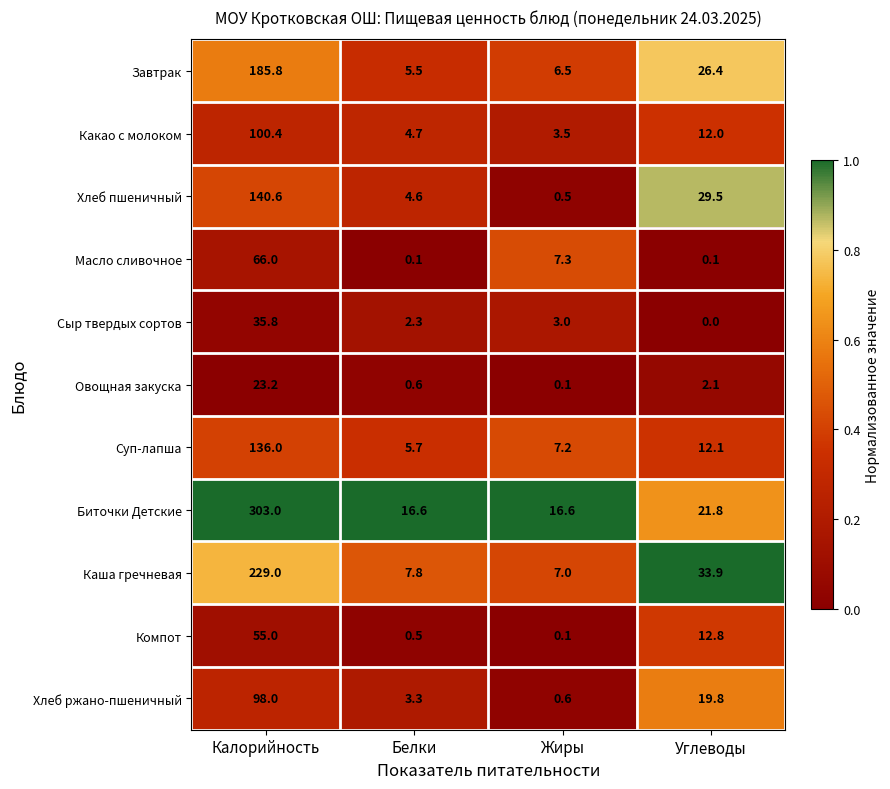

Which series has the widest spread of values?

Биточки Детские